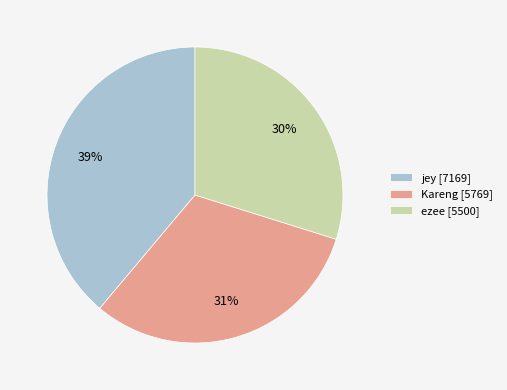

Rank the categories by value from highest to lowest.

jey, Kareng, ezee